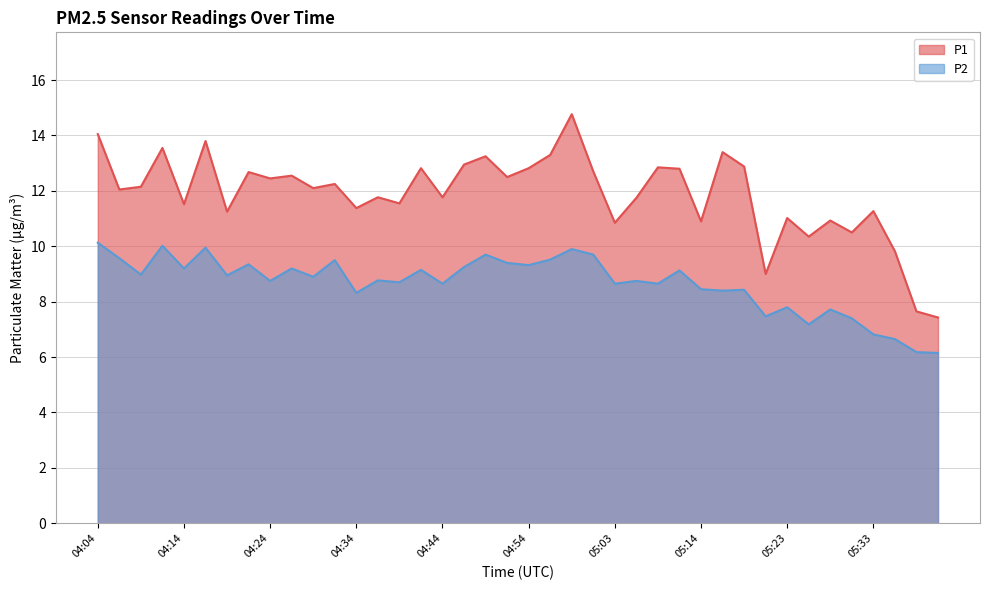

How many lines are shown in the chart?

2